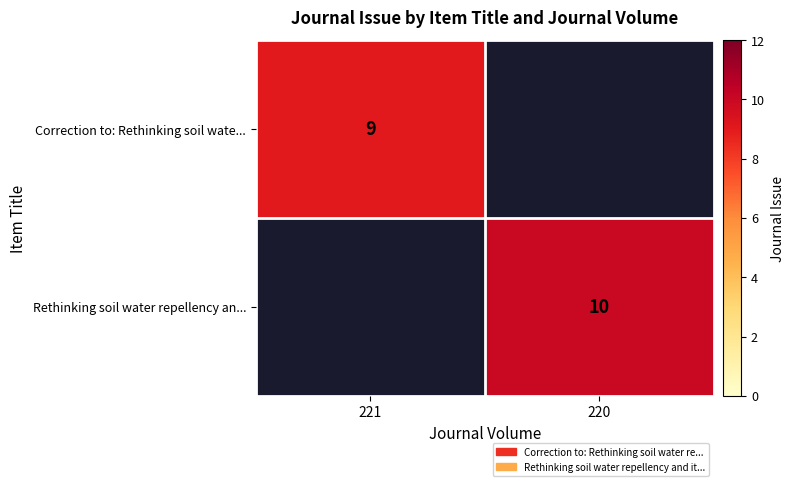

What is the greatest value displayed?

10